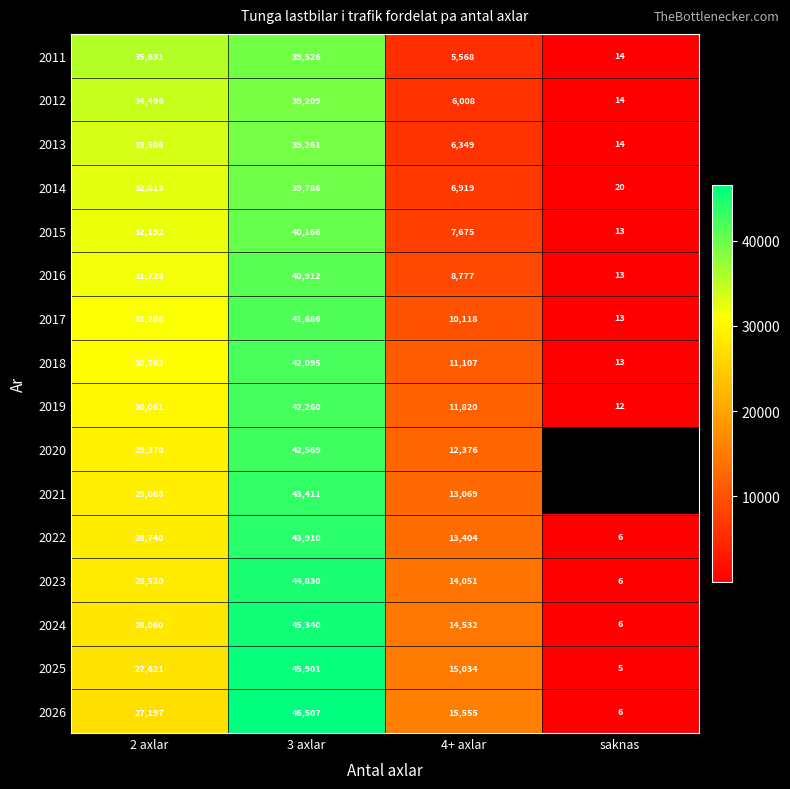

At which category is the sum across all series the highest?

3 axlar